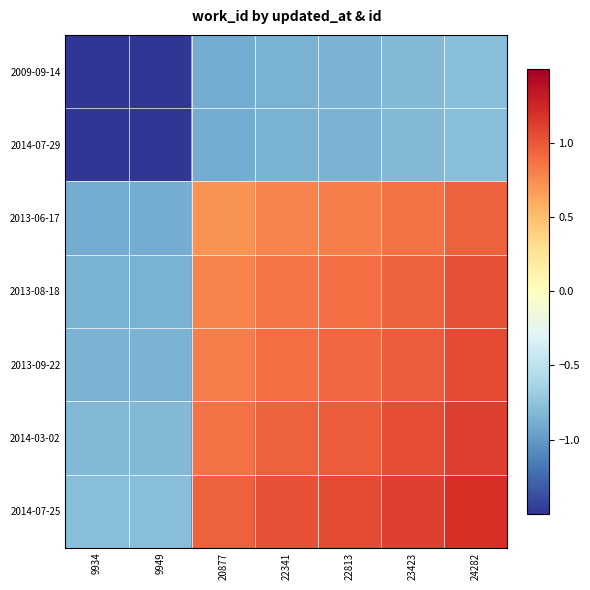

Reading right to left, transcribe all the data shown in this chart.

2009-09-14: 24282=-0.8	23423=-0.8	22813=-0.8	22341=-0.9	20877=-0.9	9949=-1.7	9934=-1.7
2014-07-29: 24282=-0.8	23423=-0.8	22813=-0.8	22341=-0.9	20877=-0.9	9949=-1.7	9934=-1.7
2013-06-17: 24282=1.0	23423=0.9	22813=0.8	22341=0.8	20877=0.7	9949=-0.9	9934=-0.9
2013-08-18: 24282=1.0	23423=1.0	22813=0.9	22341=0.9	20877=0.8	9949=-0.9	9934=-0.9
2013-09-22: 24282=1.1	23423=1.0	22813=0.9	22341=0.9	20877=0.8	9949=-0.8	9934=-0.8
2014-03-02: 24282=1.1	23423=1.0	22813=1.0	22341=1.0	20877=0.9	9949=-0.8	9934=-0.8
2014-07-25: 24282=1.2	23423=1.1	22813=1.1	22341=1.0	20877=1.0	9949=-0.8	9934=-0.8